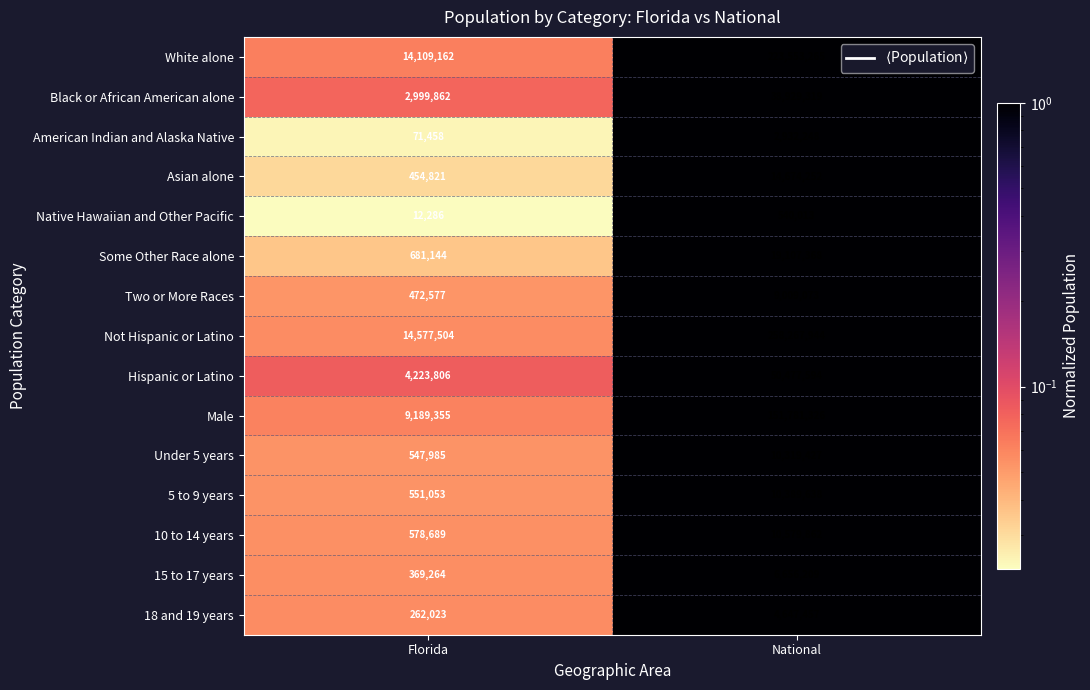

Which series has the widest spread of values?

Not Hispanic or Latino